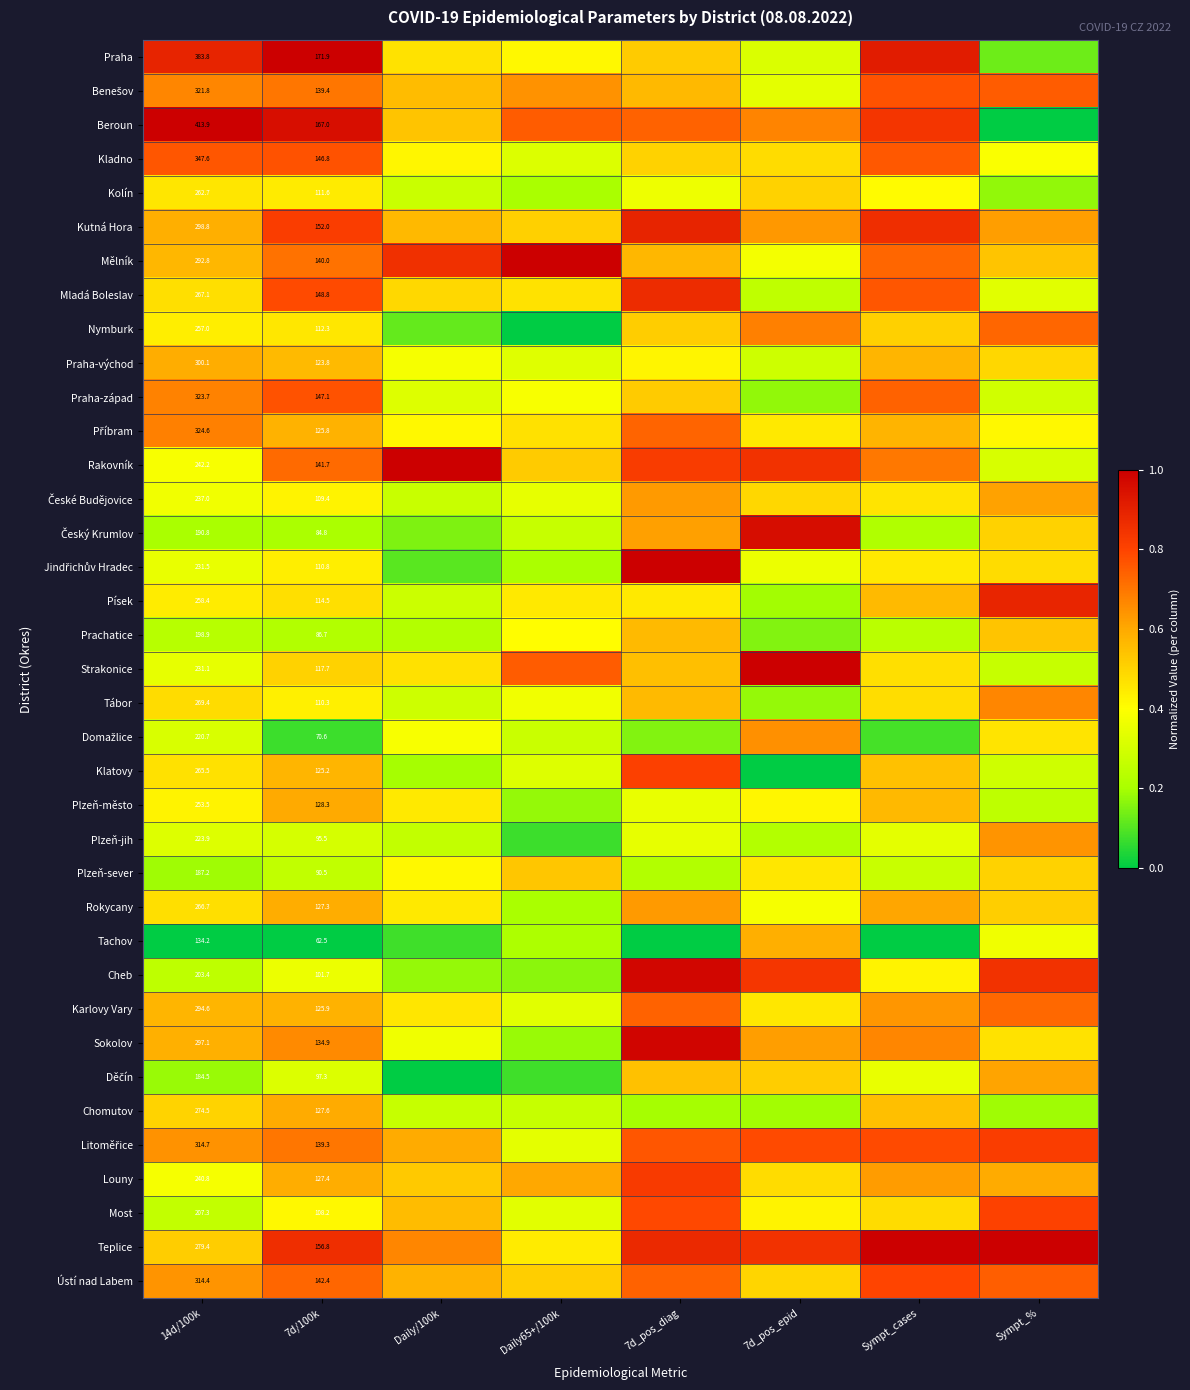

The value of Kolín at Daily65+/100k is 0.2. True or false?

True